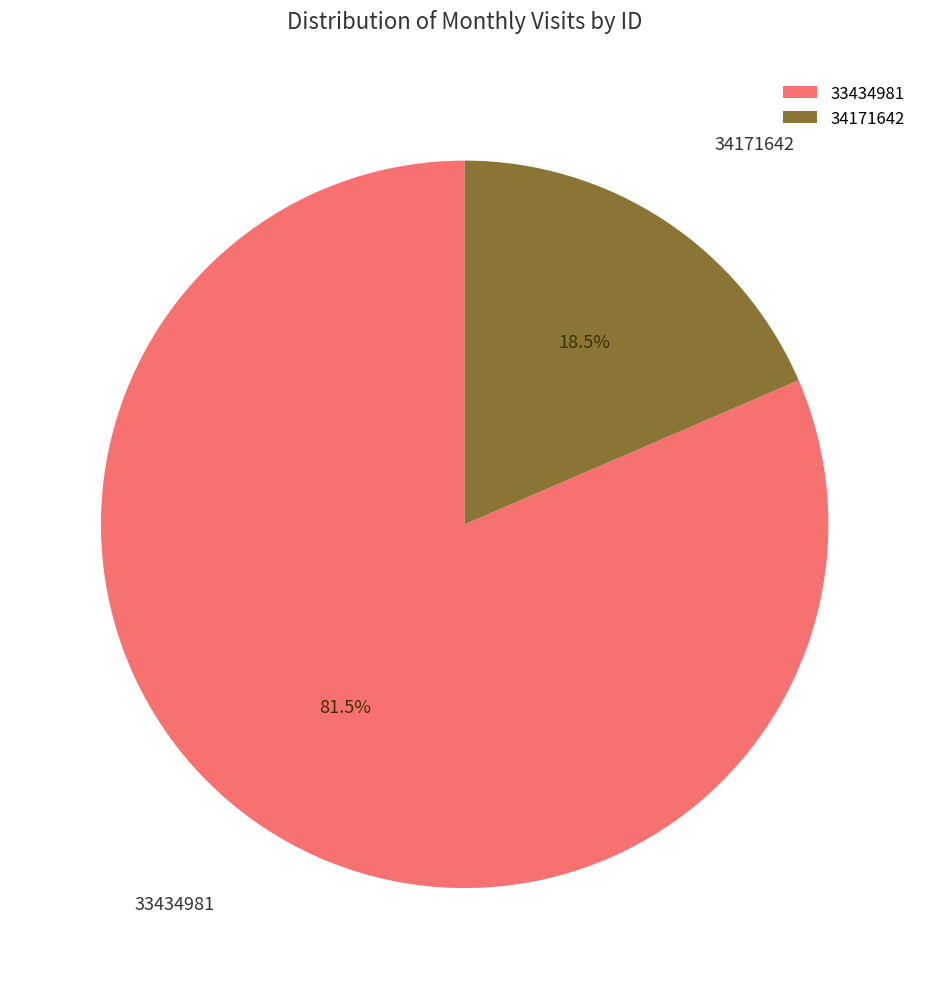

Is 34171642 the majority of the pie?

No